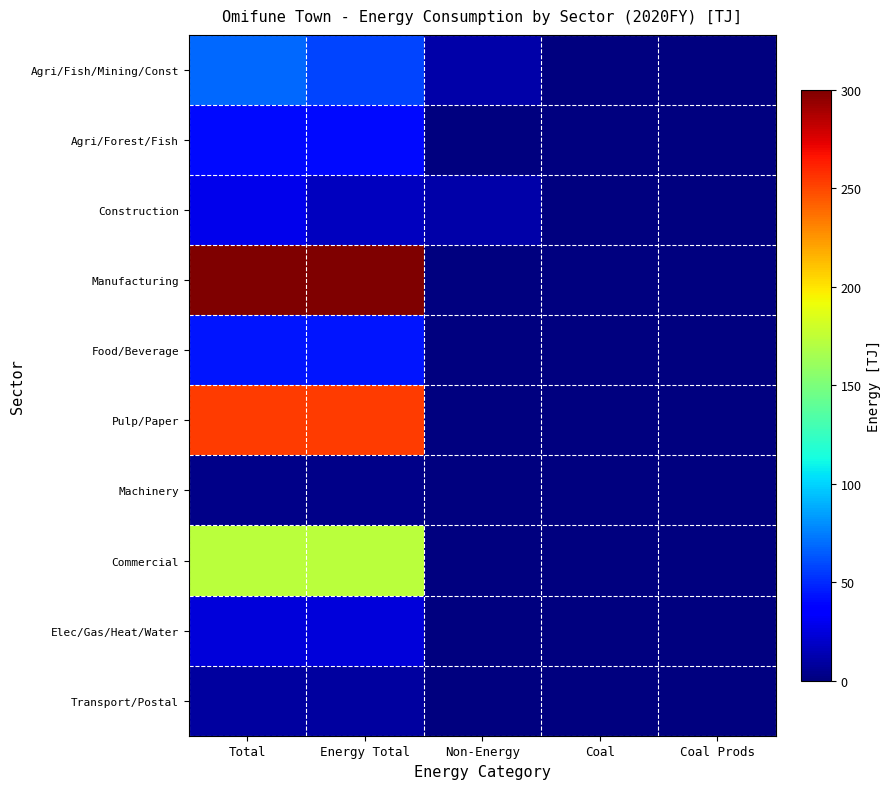

Which series changed the most between Total and Coal?

Manufacturing